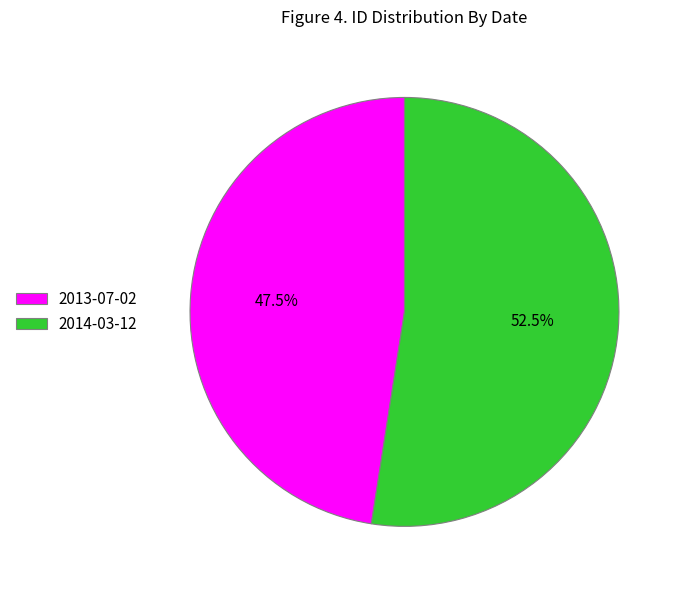

Which category has the biggest portion of the pie?

2014-03-12